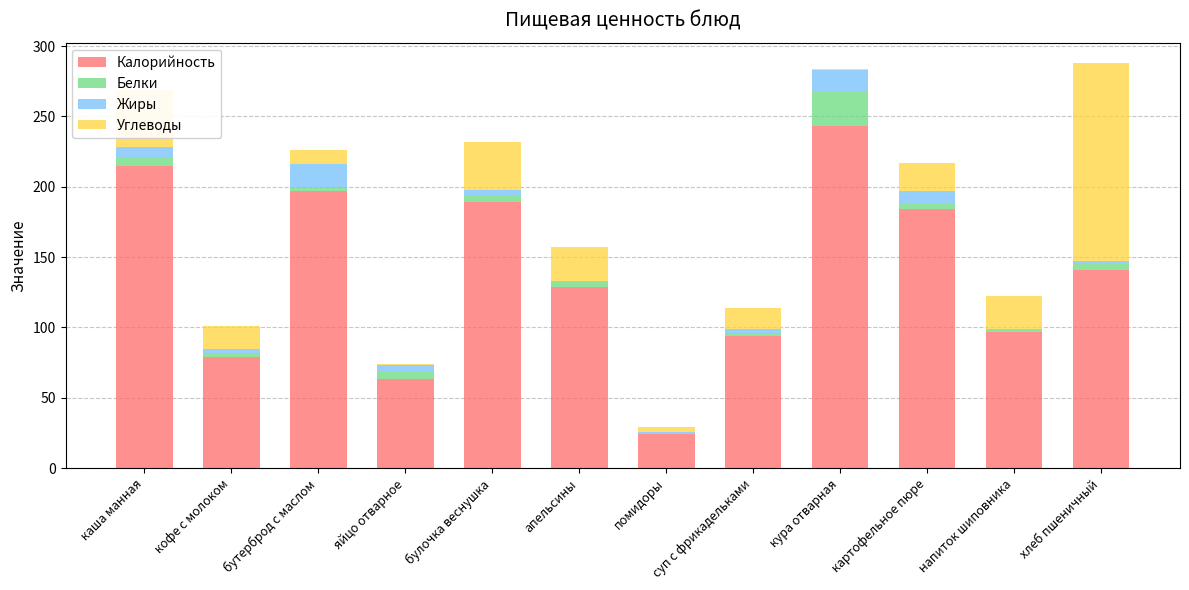

Which category has the lowest value in the Калорийность series?

помидоры